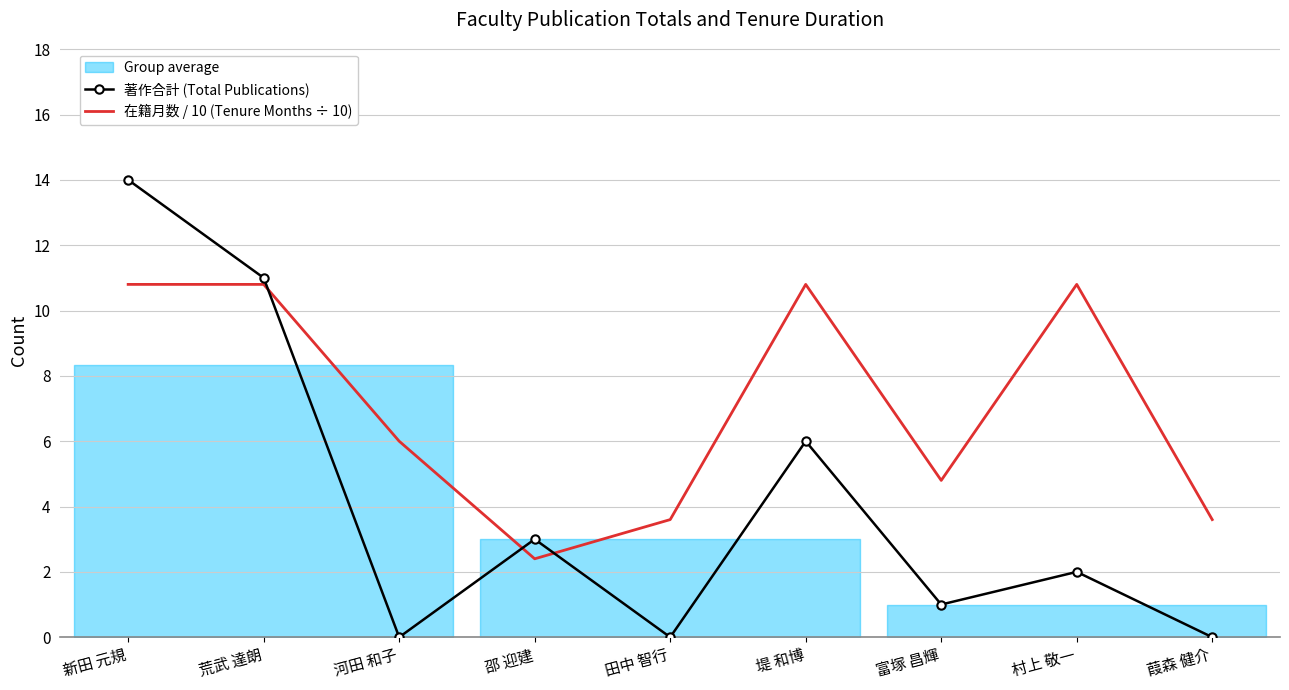

Reading right to left, transcribe all the data shown in this chart.

著作合計 (Total Publications): 0.0	2.0	1.0	6.0	0.0	3.0	0.0	11.0	14.0
在籍月数 / 10 (Tenure Months ÷ 10): 3.6	10.8	4.8	10.8	3.6	2.4	6.0	10.8	10.8